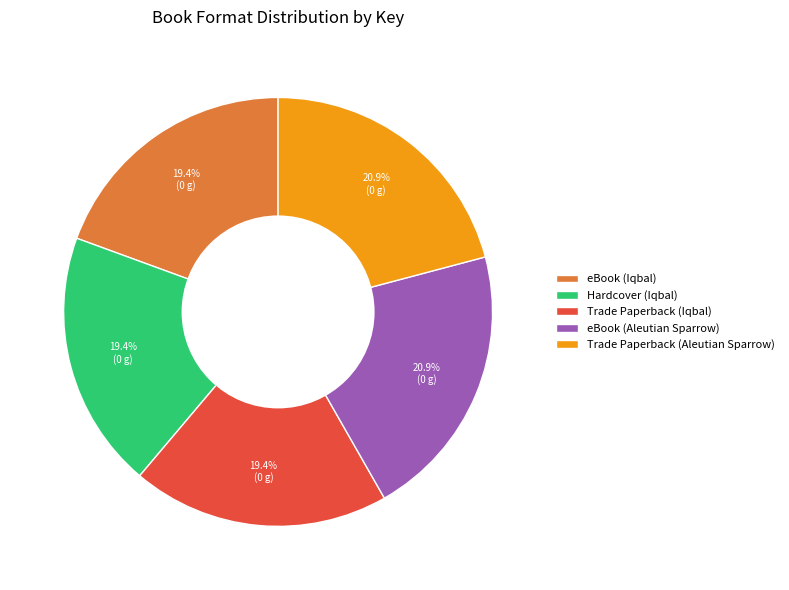

Which has a higher value, Trade Paperback (Iqbal) or eBook (Aleutian Sparrow)?

eBook (Aleutian Sparrow)